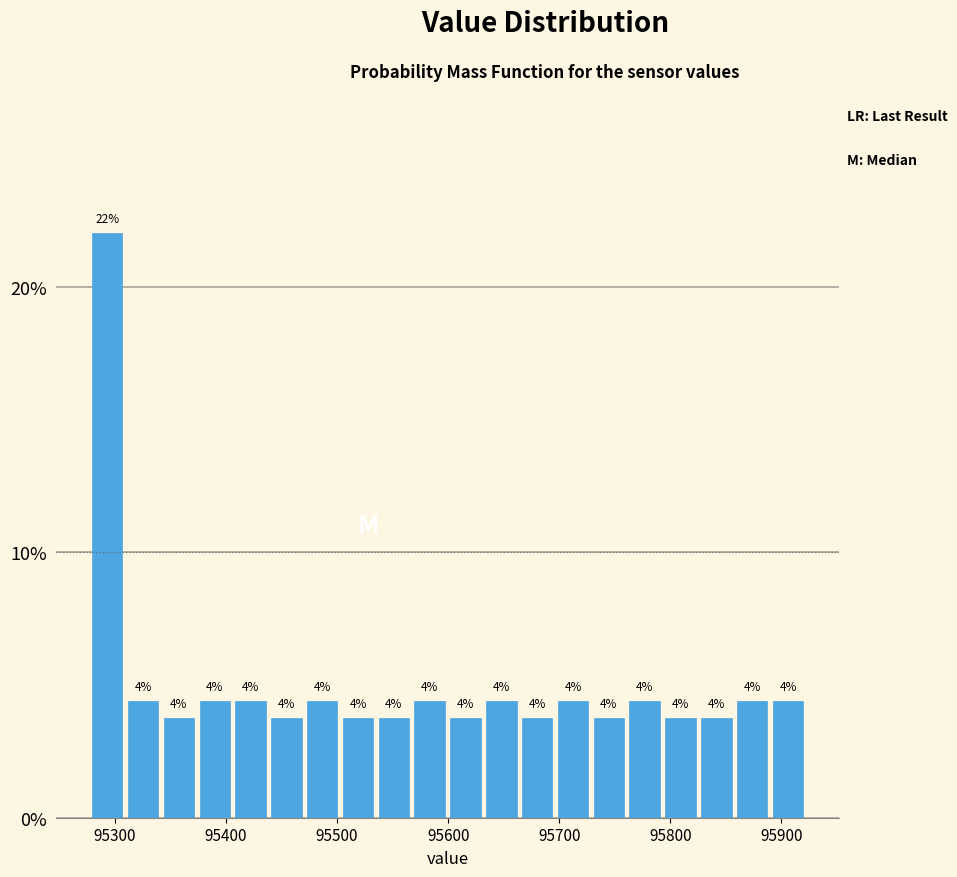

Read against the x-axis, roughly where is the centre of the tallest bar?

95290